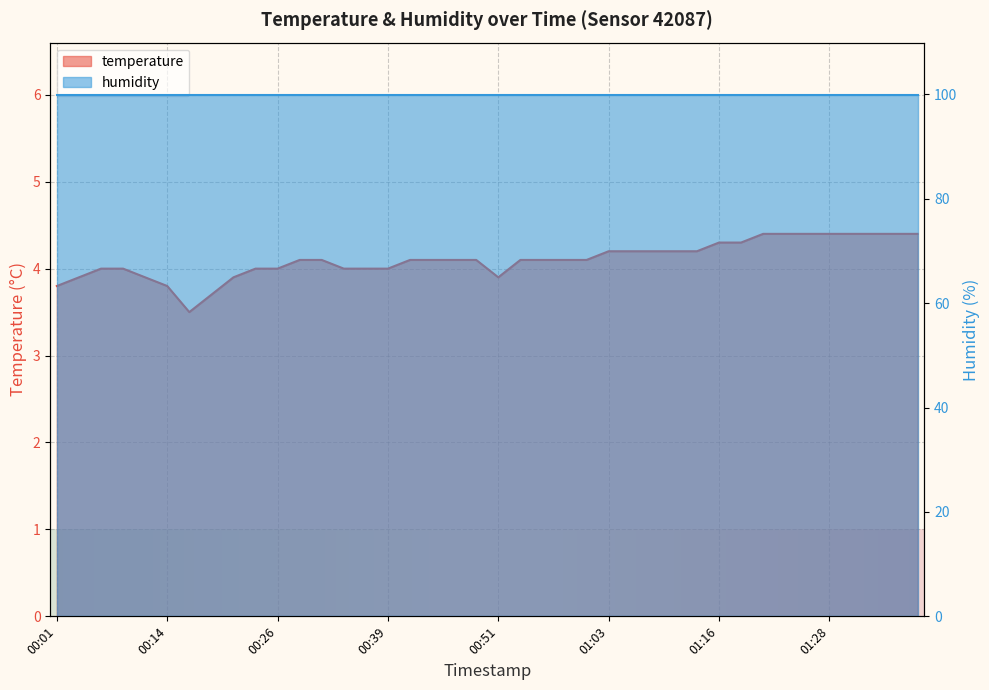

Rank the categories by value from lowest to highest.

00:16, 00:19, 00:01, 00:14, 00:04, 00:11, 00:21, 00:51, 00:06, 00:09, 00:24, 00:26, 00:34, 00:36, 00:39, 00:29, 00:31, 00:41, 00:44, 00:46, 00:49, 00:53, 00:56, 00:58, 01:01, 01:03, 01:06, 01:08, 01:11, 01:13, 01:16, 01:18, 01:21, 01:23, 01:26, 01:28, 01:31, 01:33, 01:36, 01:38